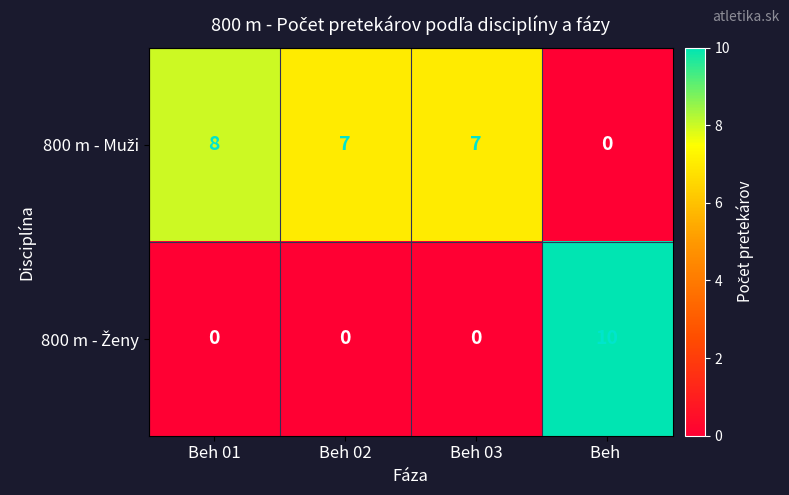

What is the difference between the highest and lowest values at Beh ?

10